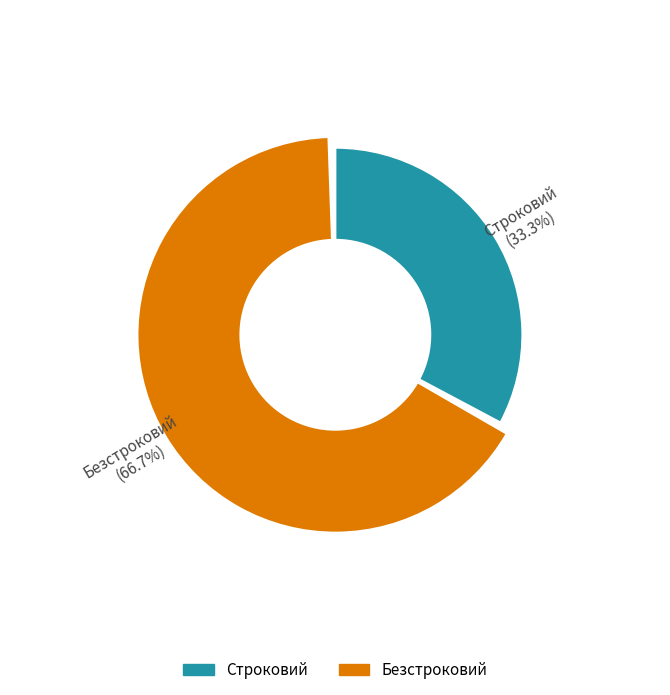

True or false: Безстроковий accounts for 67% of the total.

True